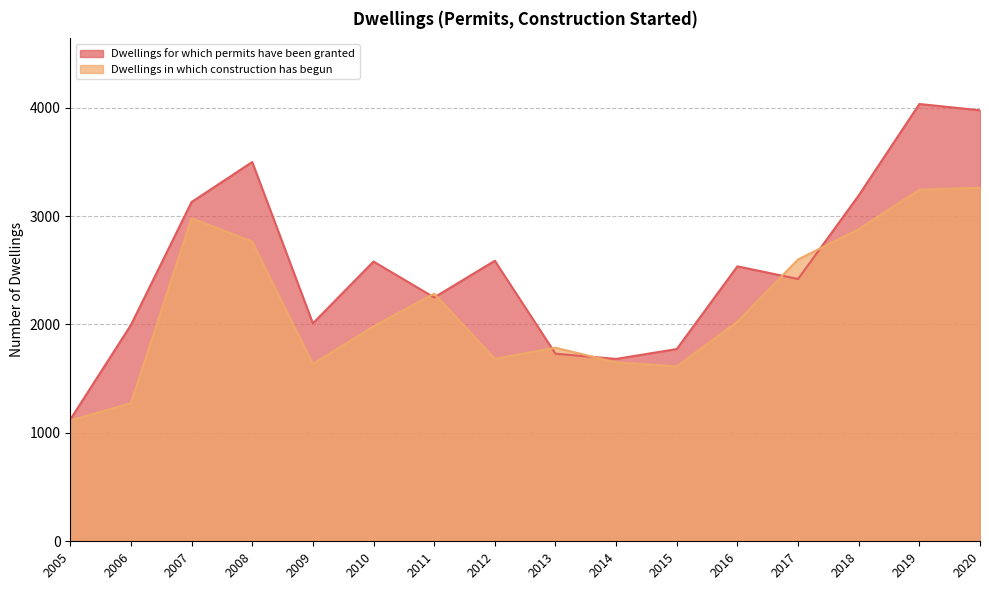

In Dwellings for which permits have been granted, how many points are higher than both neighbors (excluding endpoints)?

5